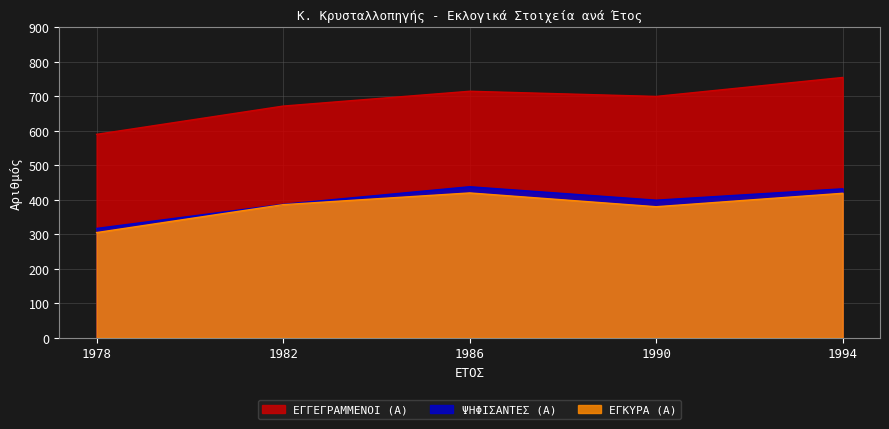

What is the sum of all ΕΓΚΥΡΑ (Α) values?

1910